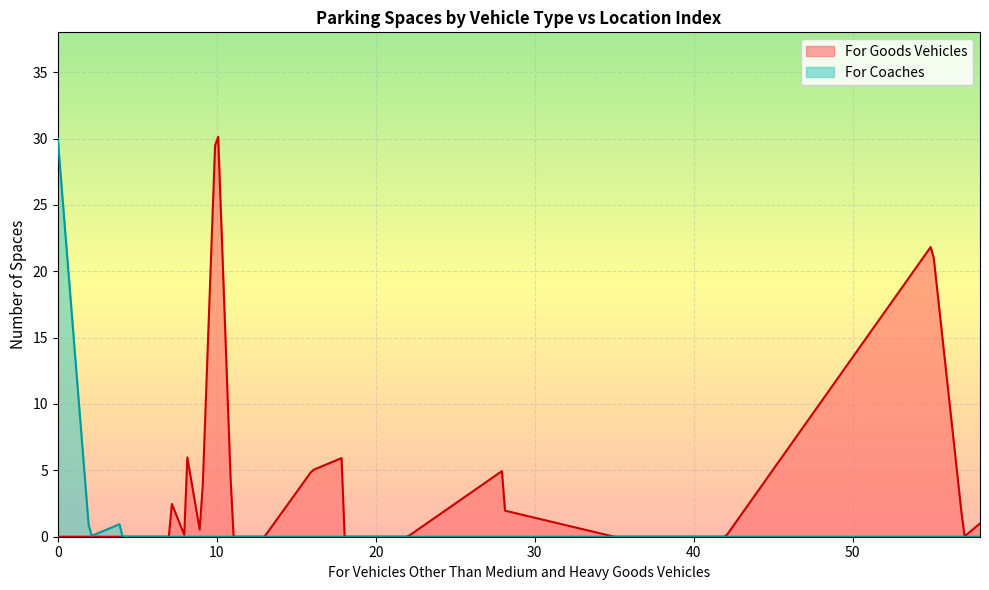

What are all the series names shown in the legend?

For Goods Vehicles, For Coaches